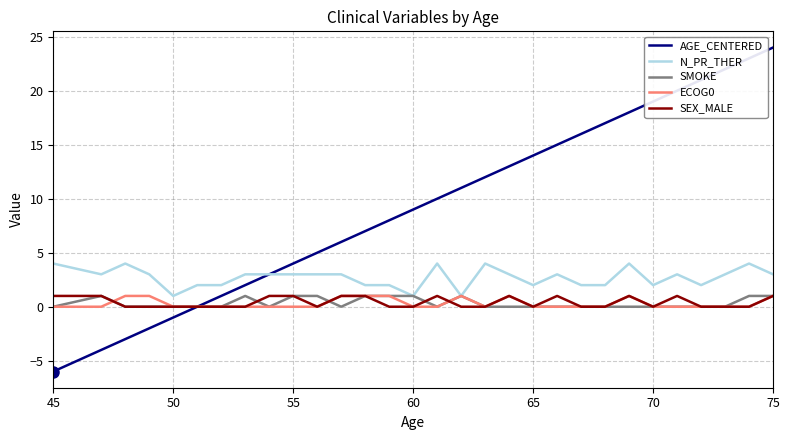

What is the smallest value displayed?

-6